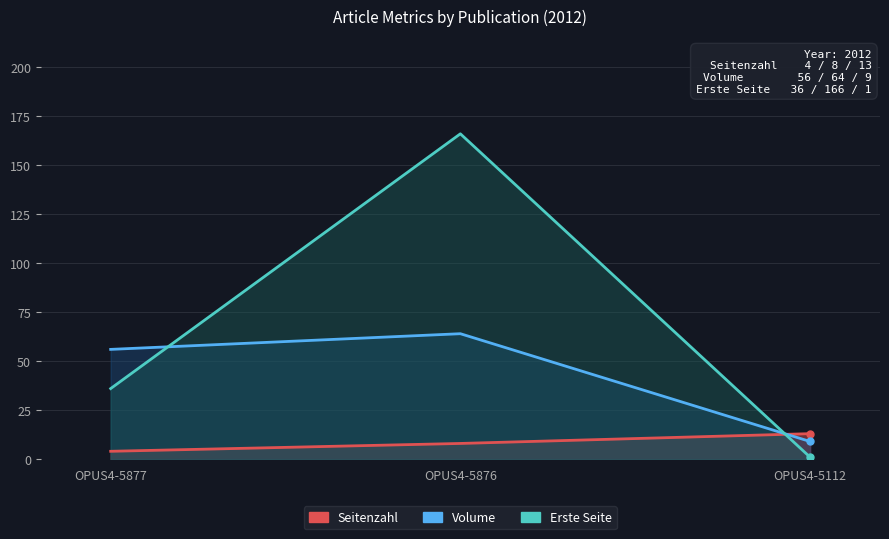

Reading left to right, list all the values displayed in this chart.

Seitenzahl: OPUS4-5877=4	OPUS4-5876=8	OPUS4-5112=13
Volume: OPUS4-5877=56	OPUS4-5876=64	OPUS4-5112=9
Erste Seite: OPUS4-5877=36	OPUS4-5876=166	OPUS4-5112=1